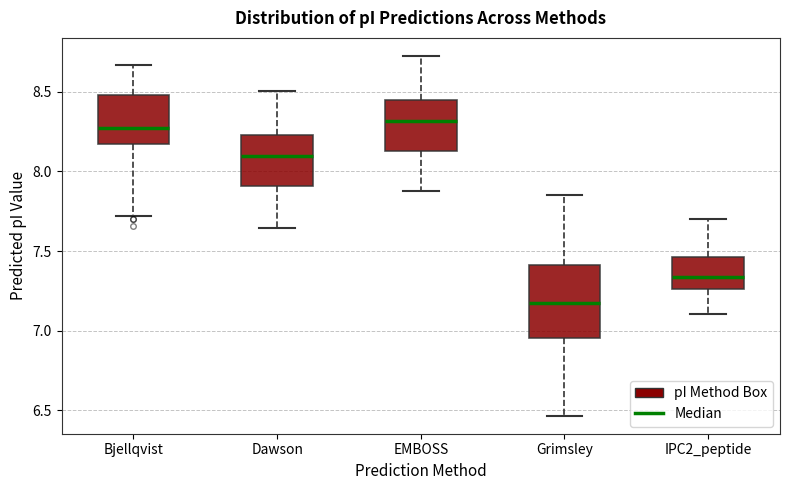

Where does the lower whisker of the box for Bjellqvist end on the y-axis? The values are not printed on the chart, so give them approximately, as read against the axis.

7.70